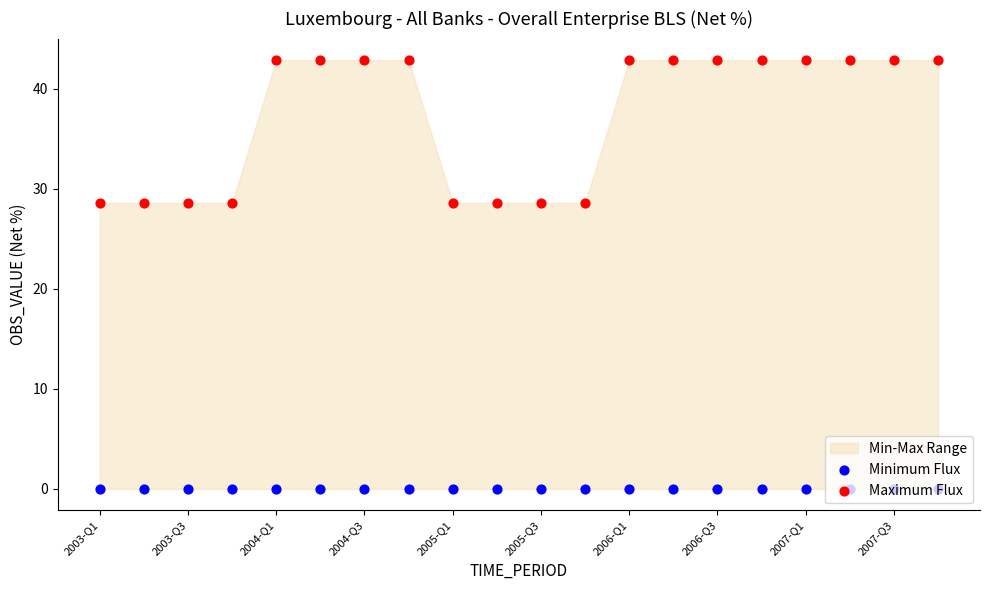

At how many categories does at least one series exceed 27?

20